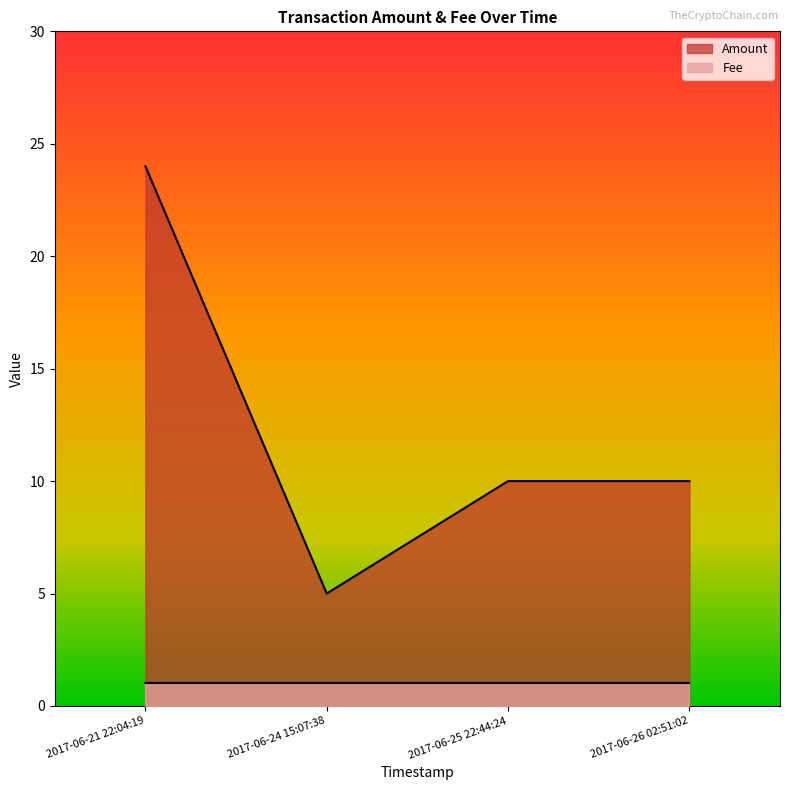

Approximately how many times larger is the value at 2017-06-25 22:44:24 compared to 2017-06-21 22:04:19?

0.4